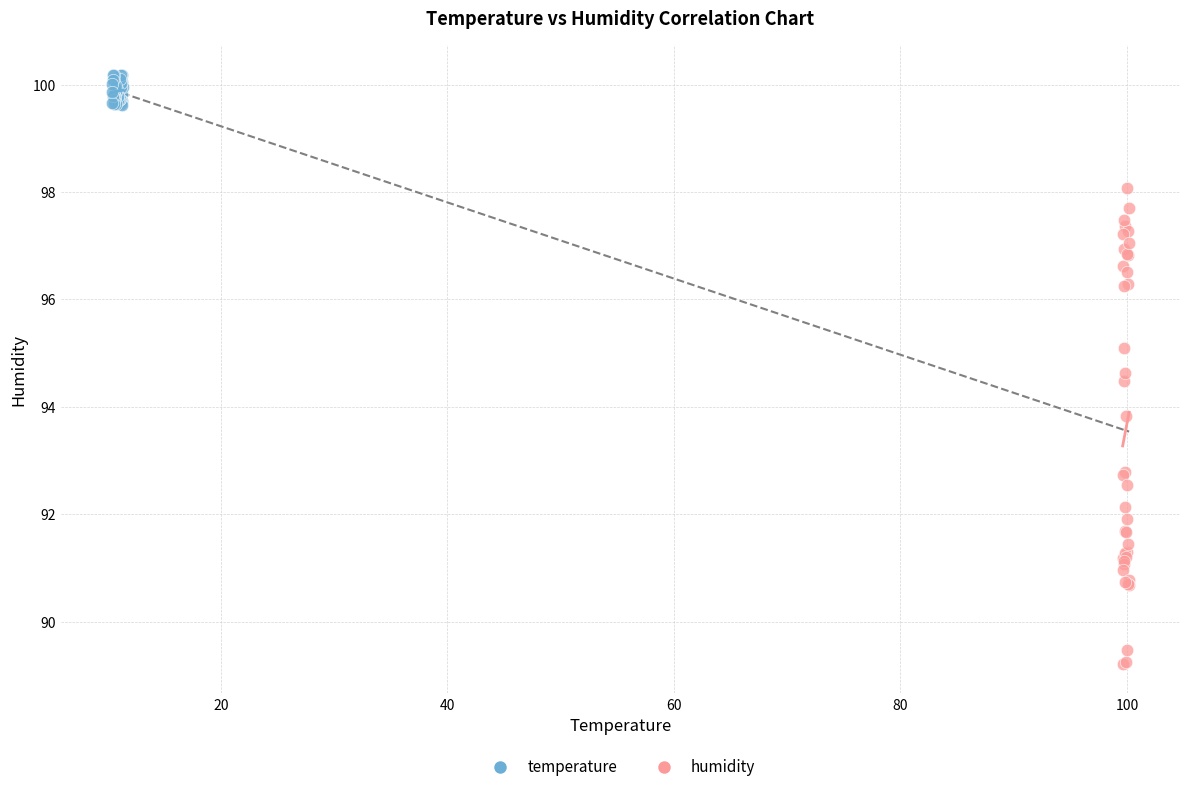

What are all the series names shown in the legend?

temperature, humidity